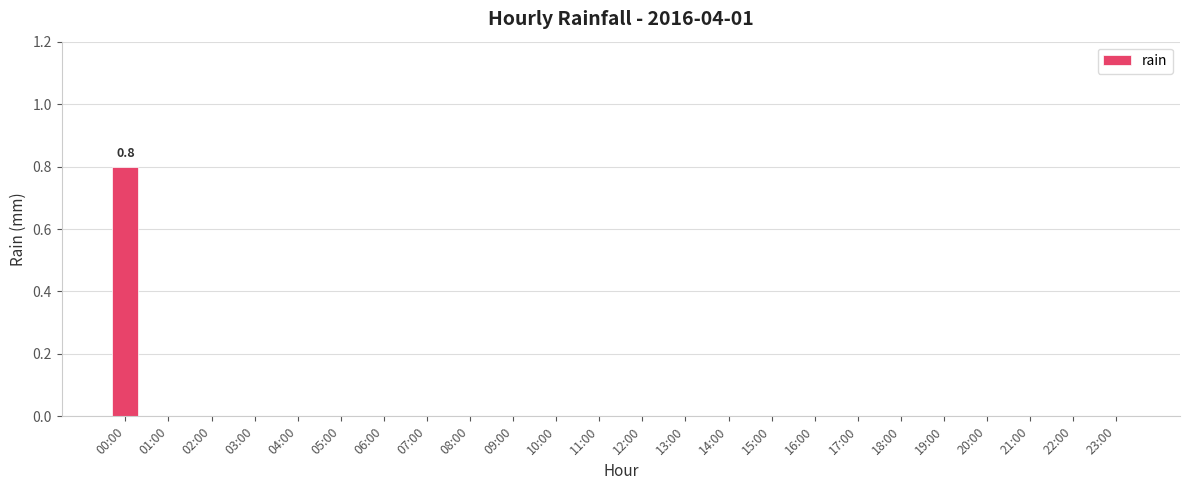

At which category does the chart reach its peak across all series?

00:00